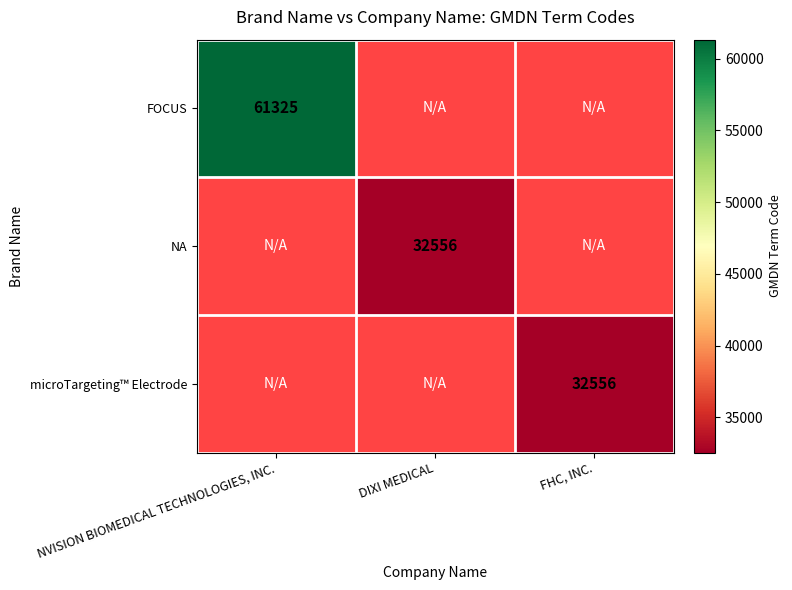

True or false: microTargeting™ Electrode has a value of 32556 at FHC, INC..

True